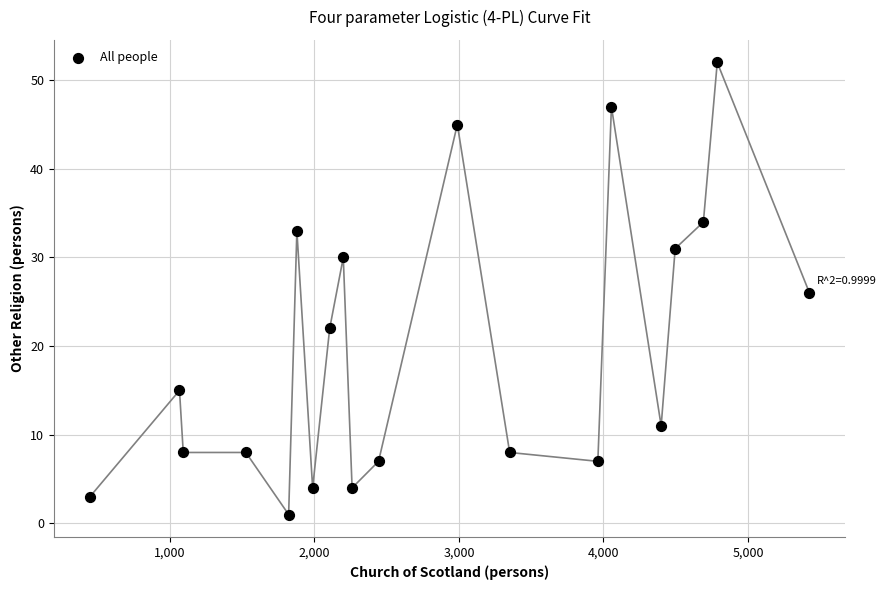

What is the range of X values (max minus min)?

4978